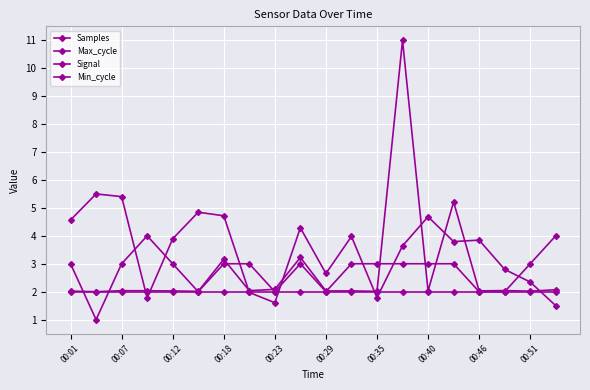

Count the number of data series in this chart.

4